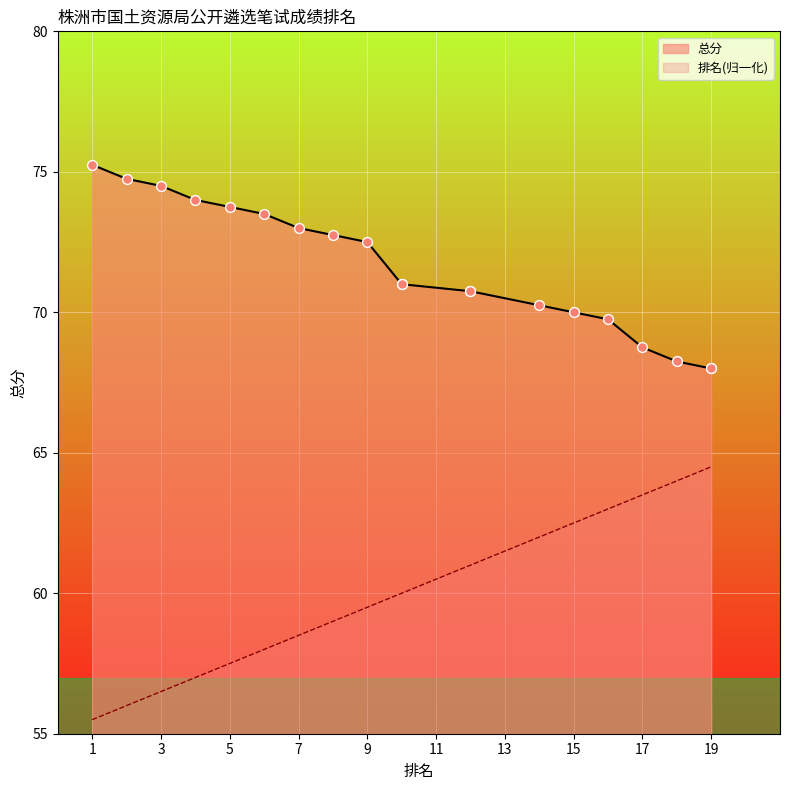

Which series contains the lowest Y value?

排名